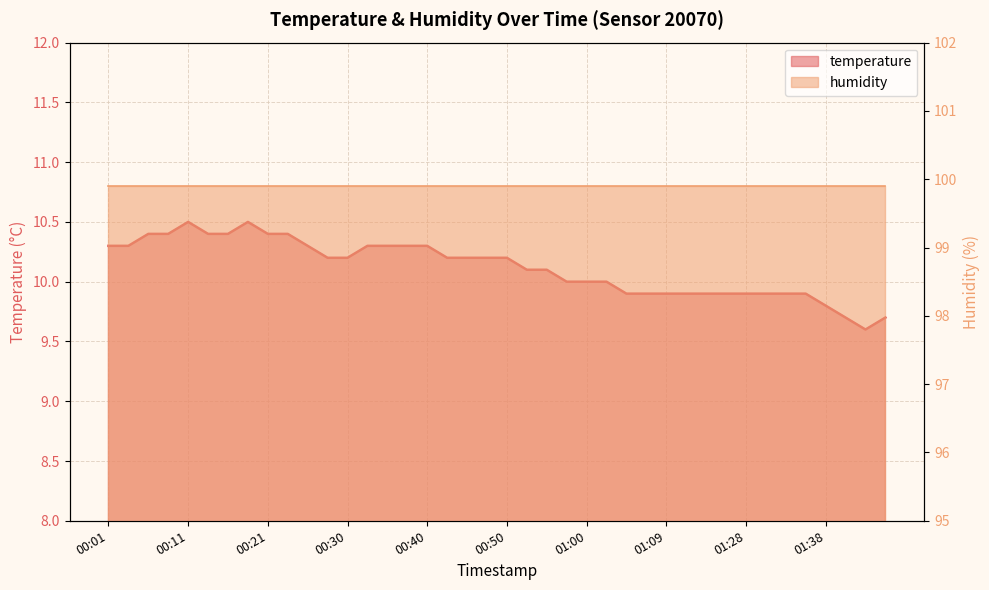

What is the difference between the second highest and minimum values?

0.9